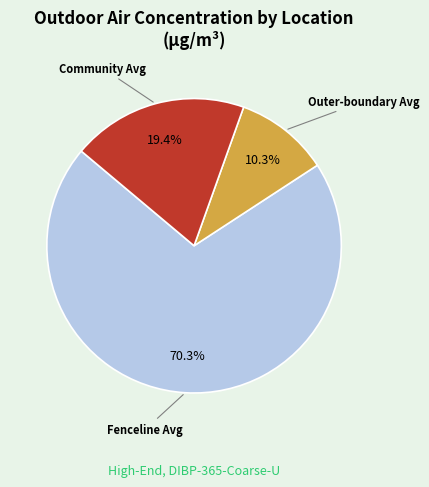

Is there a majority slice in this chart?

Yes